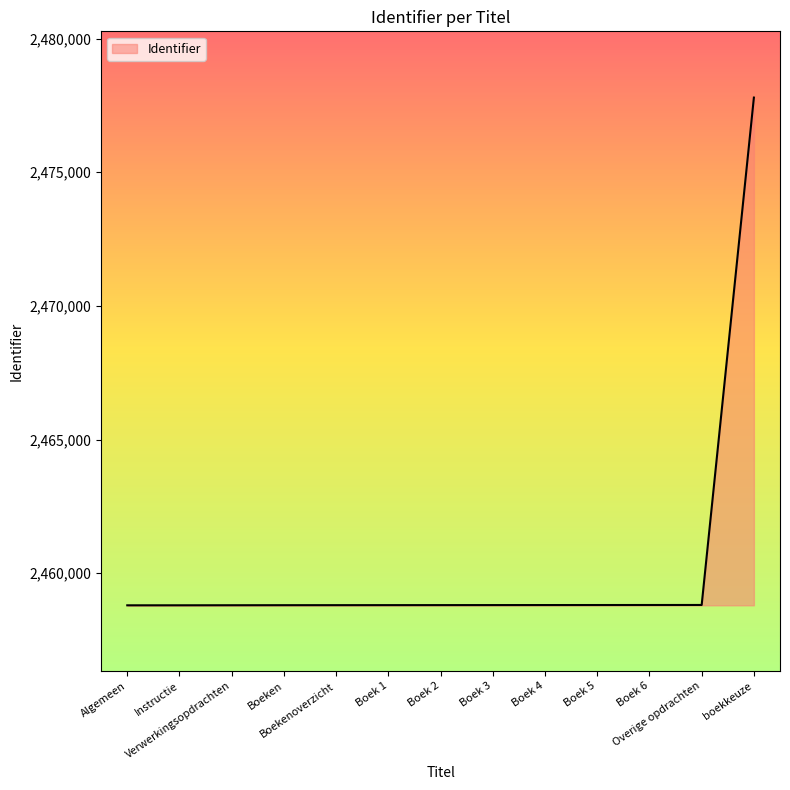

What is the difference between the maximum and minimum values?

18992